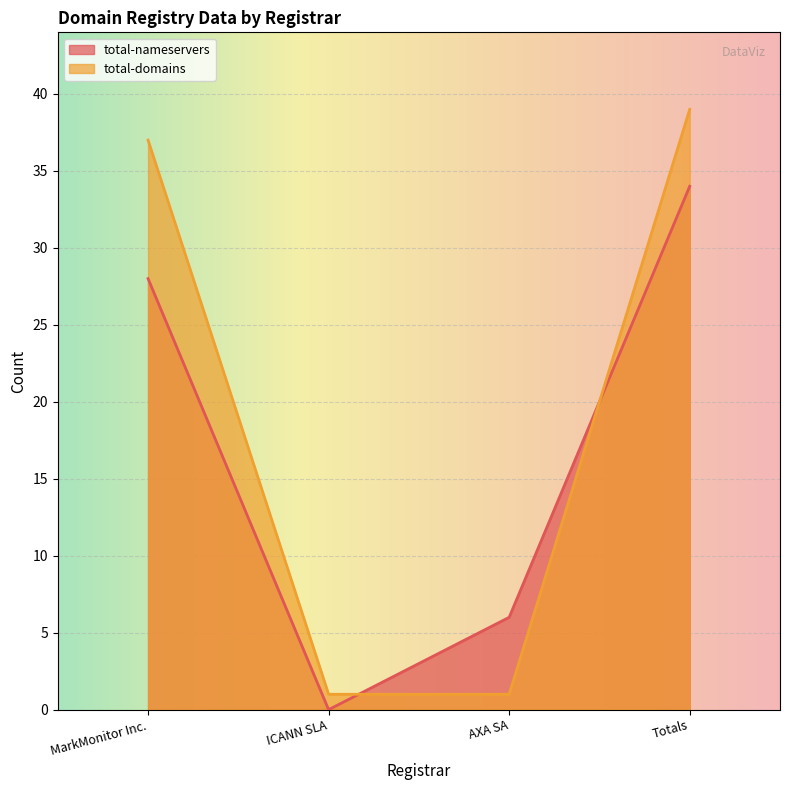

Is it true that total-nameservers equals 34 at Totals?

True